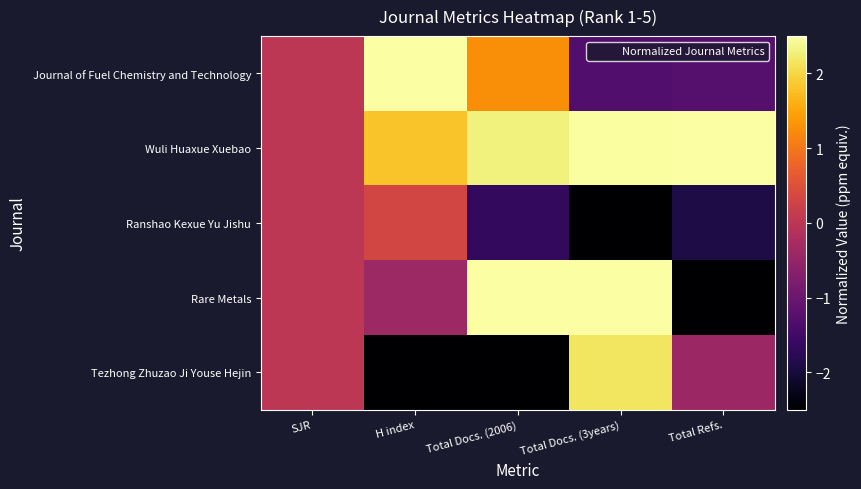

Which series has the largest total across all categories?

Wuli Huaxue Xuebao